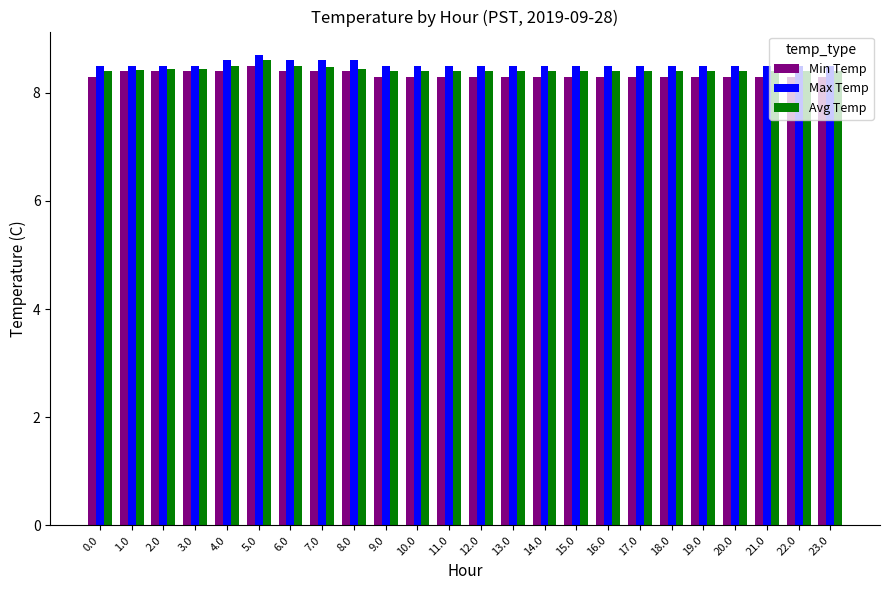

Which category has the highest value in the Avg Temp series?

5.0